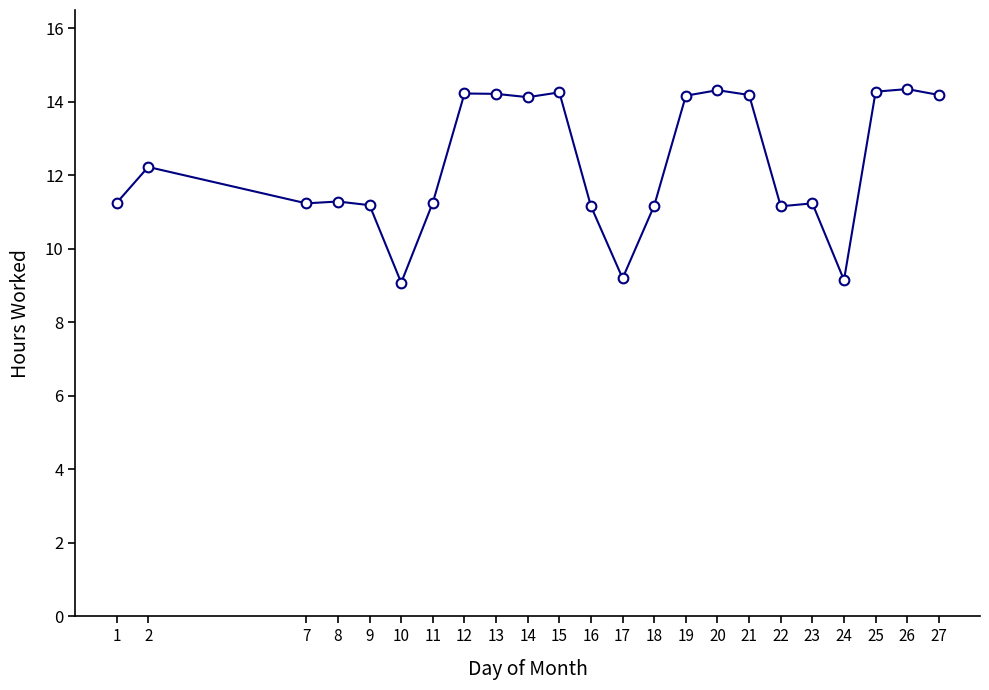

Where is the first local maximum?

2